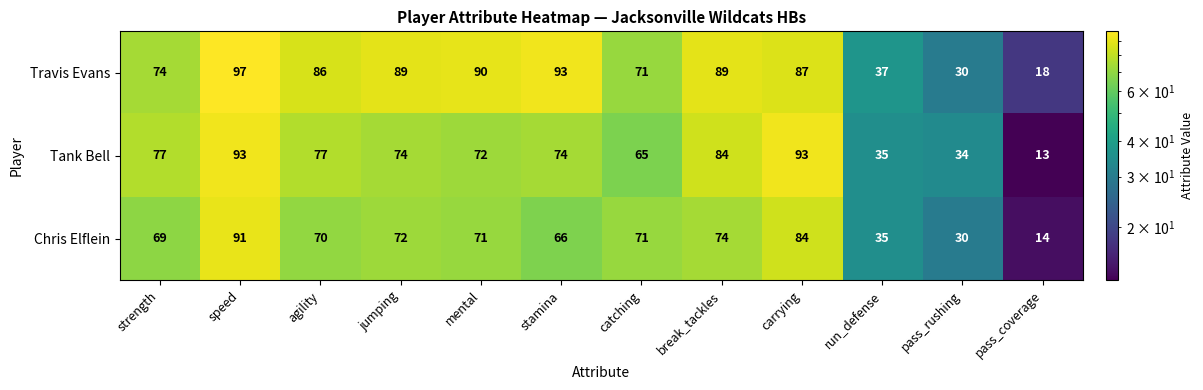

Between strength and catching, which series saw the biggest shift?

Tank Bell